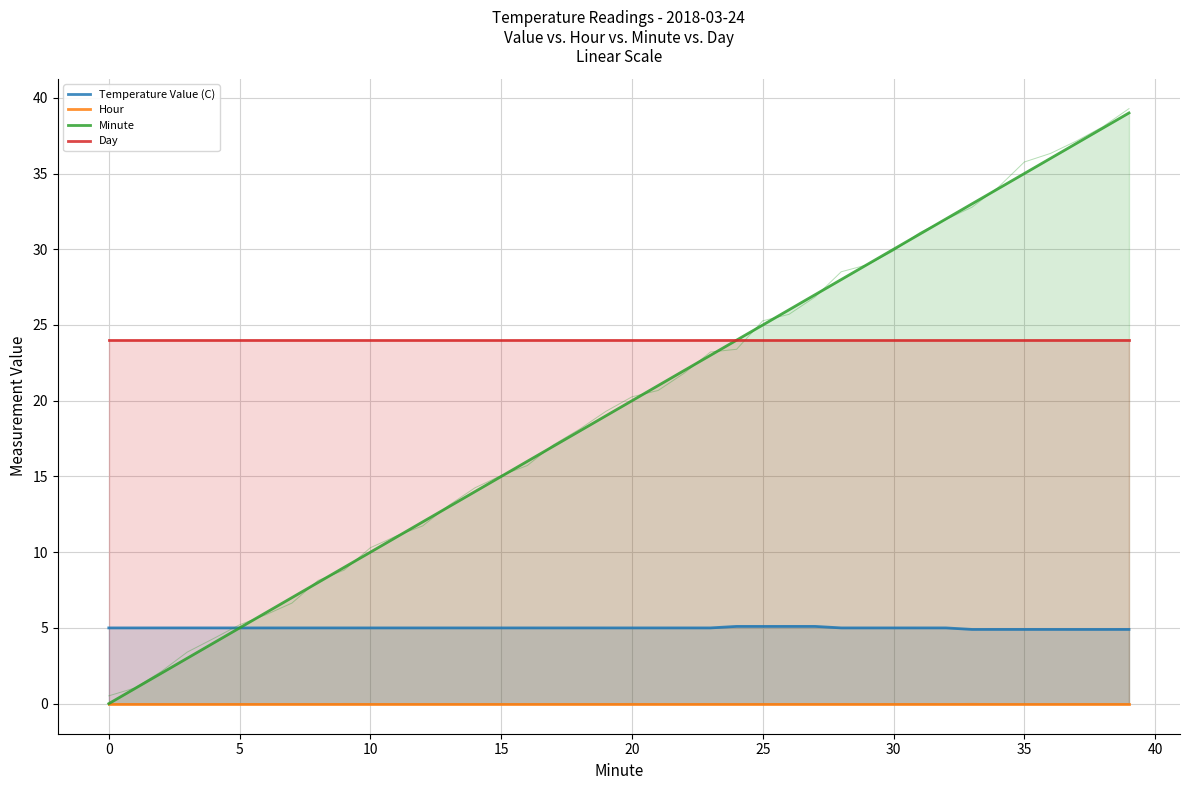

Which series has the largest total across all categories?

Day